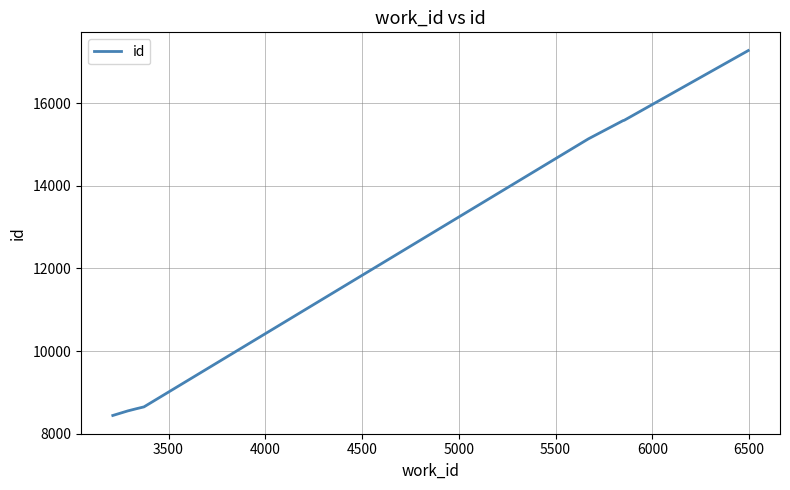

What is the greatest value displayed?

17275